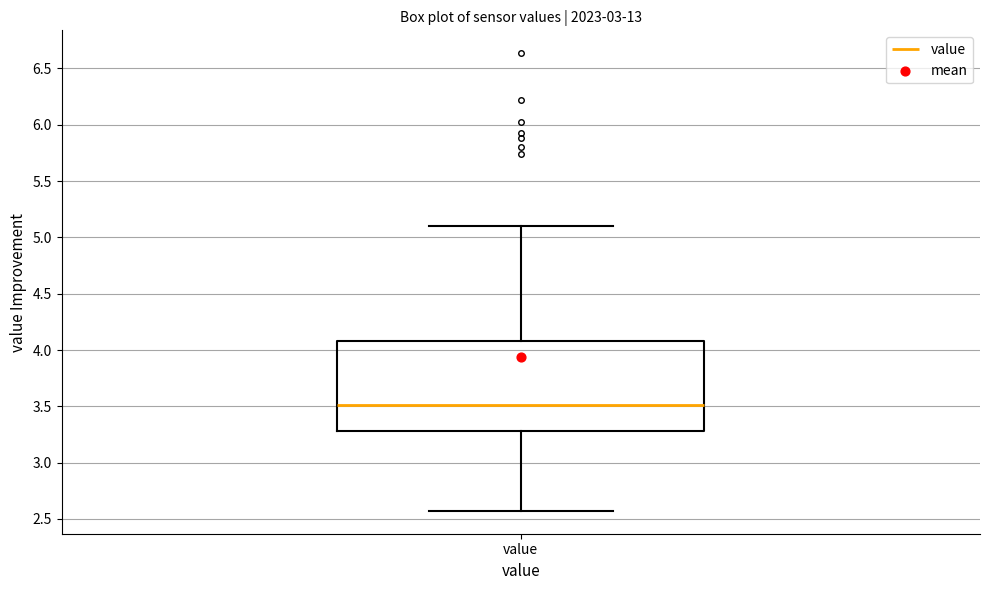

Read this box plot against the y-axis: the position of the median line, the range covered by the box, and the ends of both whiskers. The values are not printed on the chart, so give them approximately, as read against the axis.

median 3.50, box 3.30 to 4.10, whiskers 2.55 to 5.10